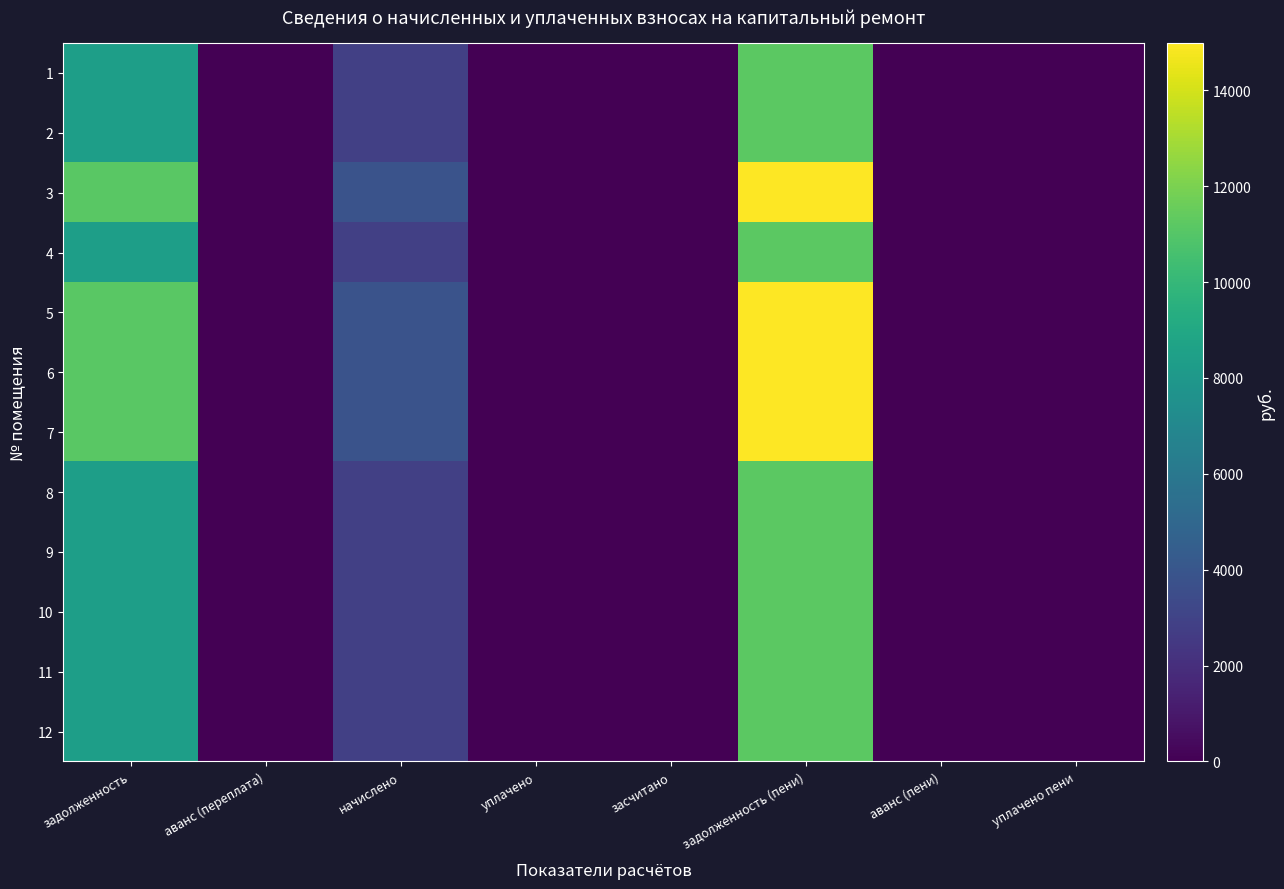

What is the maximum value shown in the chart?

14987.8